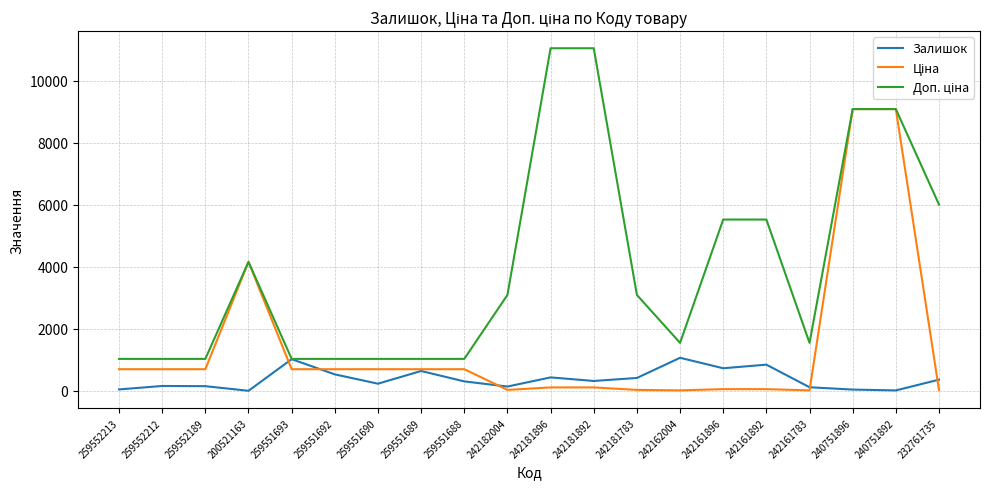

What is the maximum value shown in the chart?

11055.0